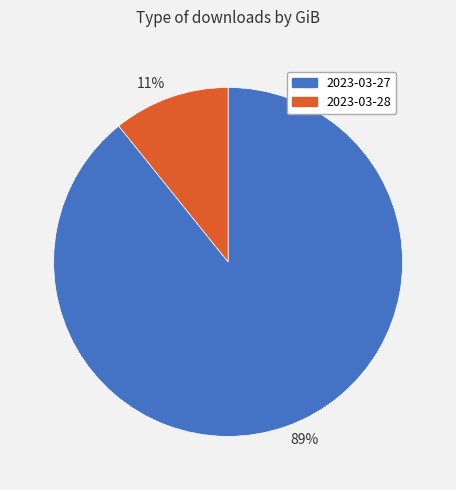

How many slices are in this pie chart?

2